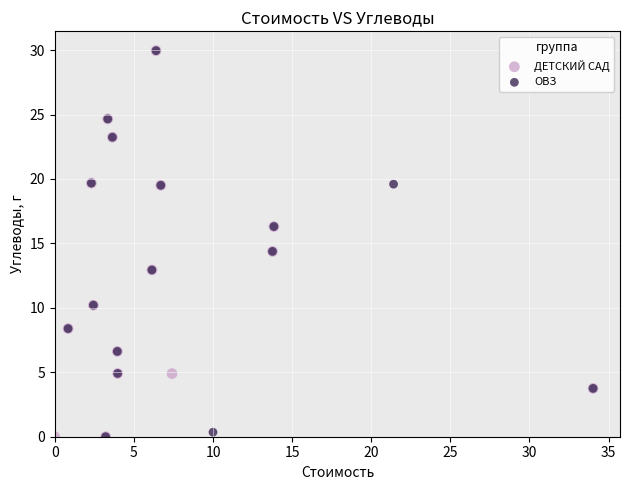

Which series has the largest Y range (max minus min)?

ДЕТСКИЙ САД